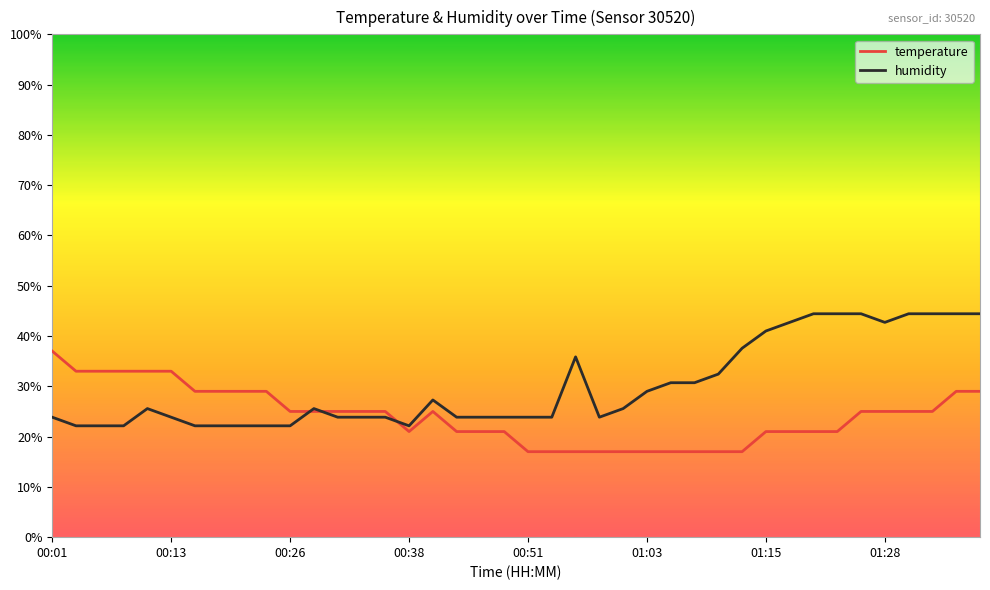

Rank the series by their maximum value, from highest to lowest.

humidity, temperature